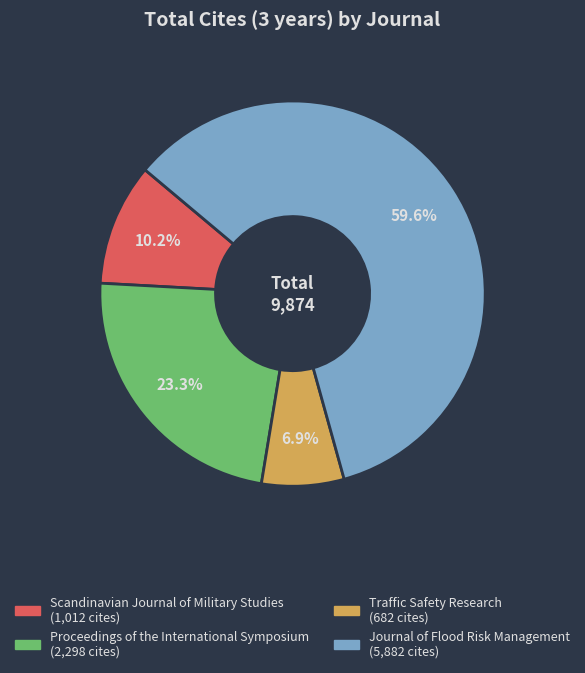

To the nearest percent, what percentage of the pie is Proceedings of the International Symposium?

23%